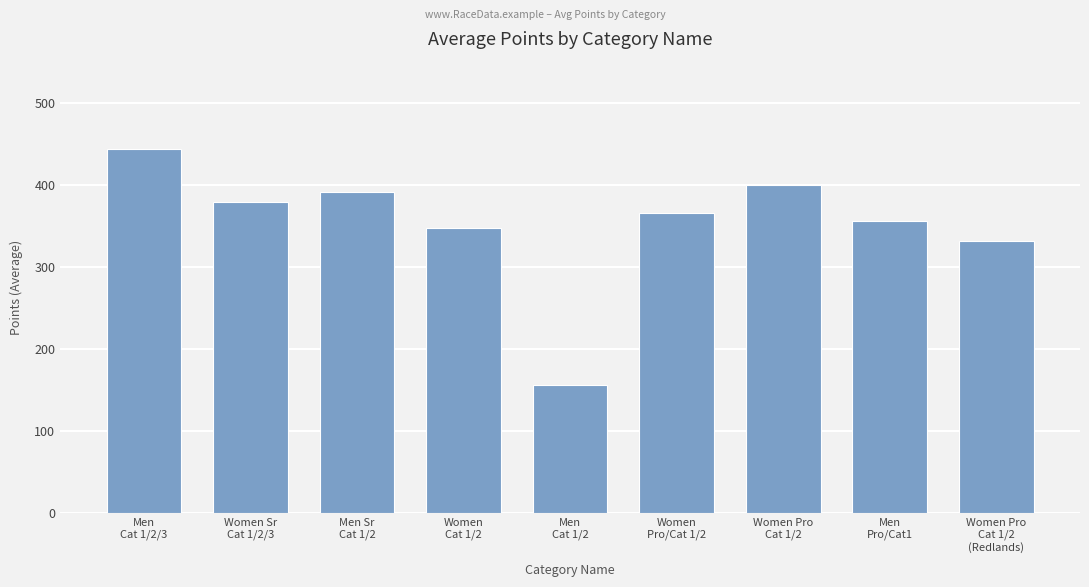

Are the bars grouped side by side (vs. stacked)?

No